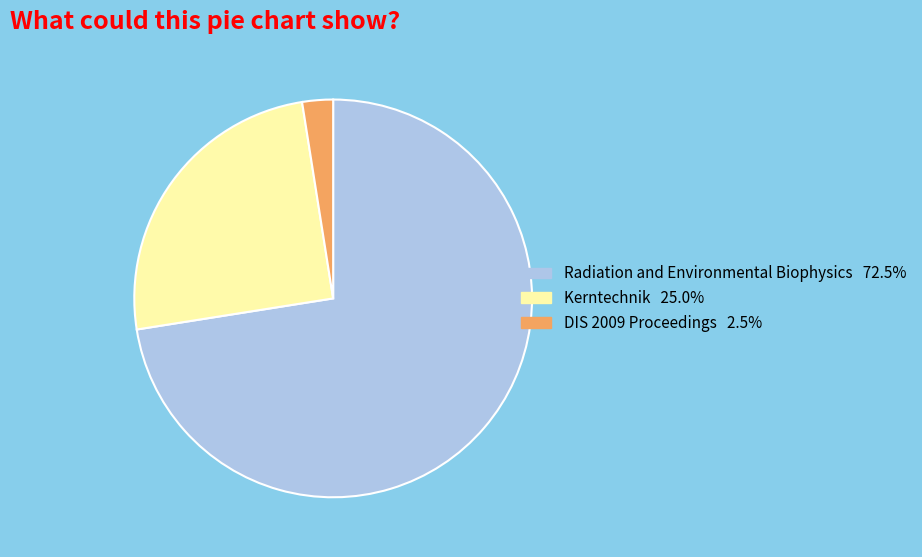

Which has a higher value, Kerntechnik or Radiation and Environmental Biophysics?

Radiation and Environmental Biophysics